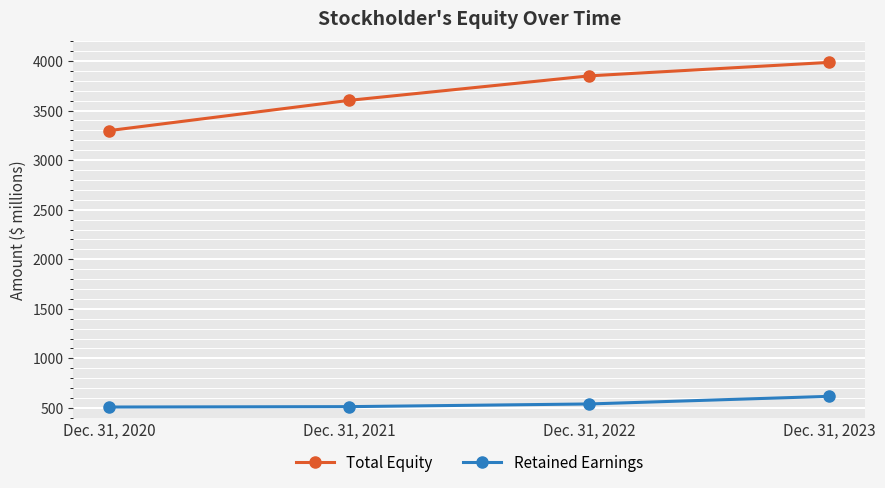

What is the total value across all series at Dec. 31, 2022?

4390